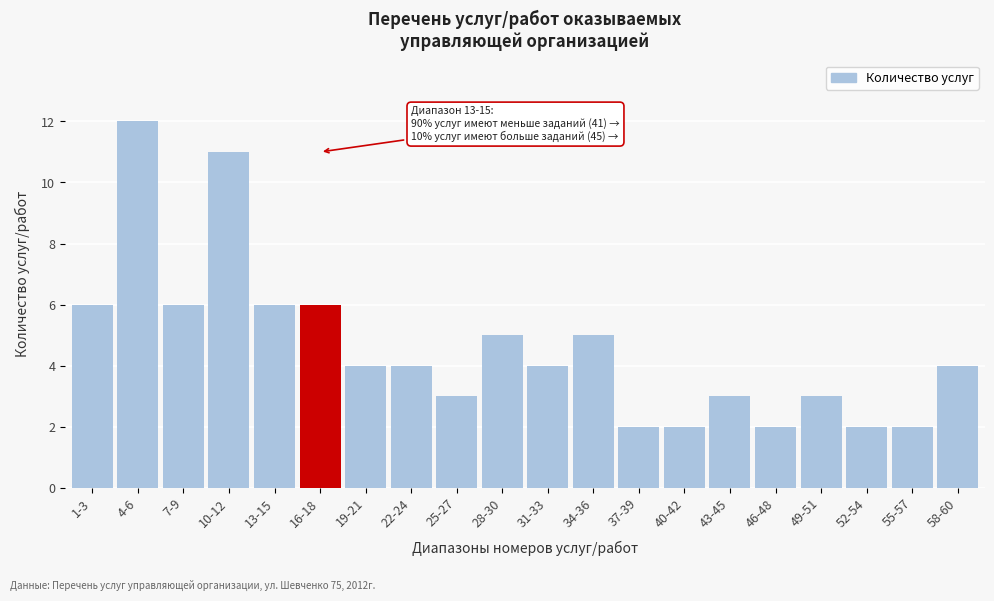

Reading right to left, list all the values displayed in this chart.

4	2	2	3	2	3	2	2	5	4	5	3	4	4	6	6	11	6	12	6